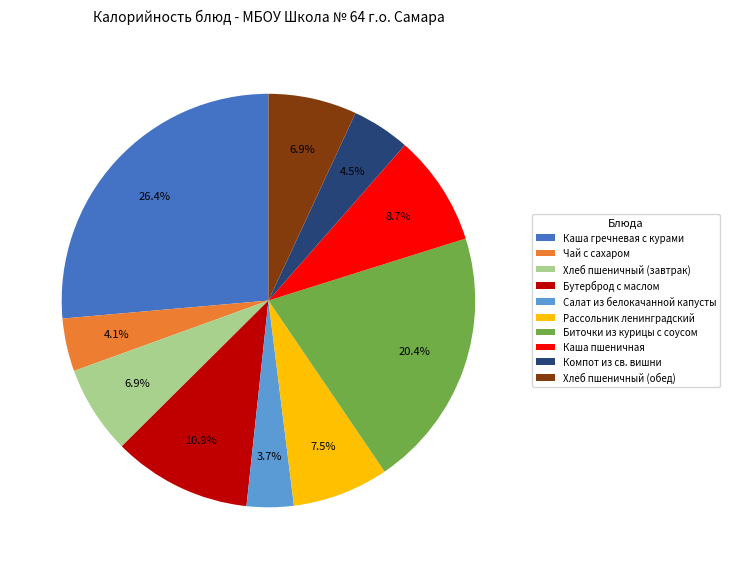

What percentage is NOT represented by Рассольник ленинградский?

92.5%